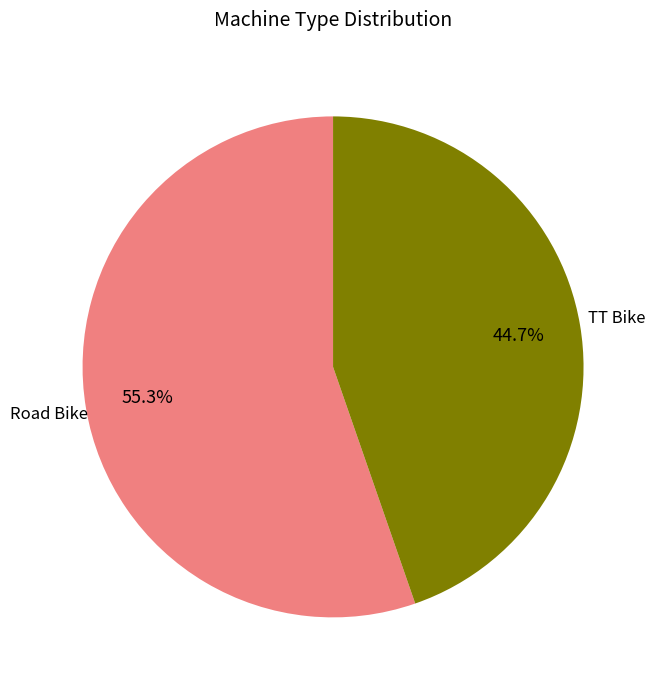

How many slices are in this pie chart?

2